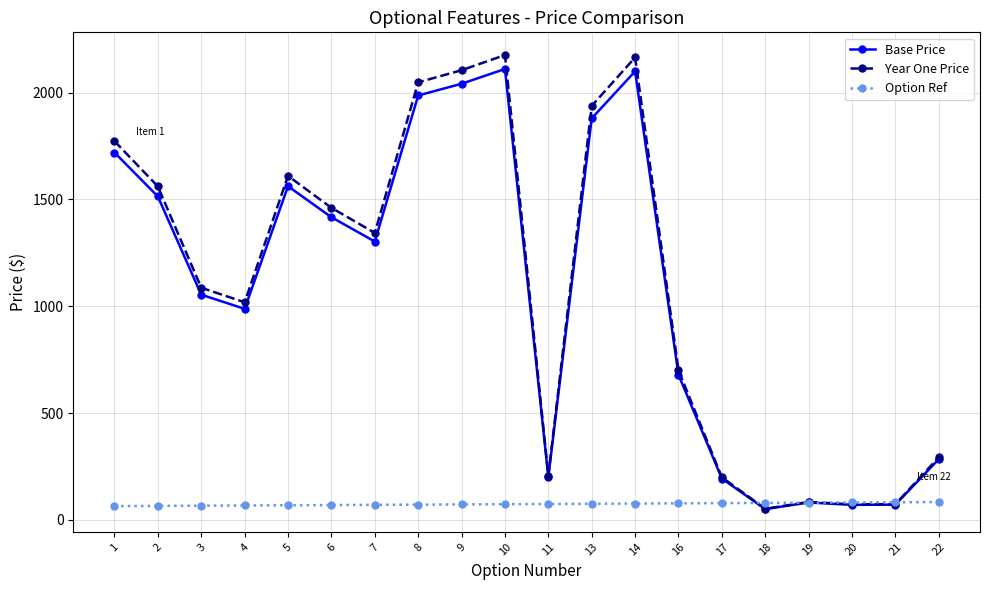

What is the difference between the maximum and second lowest values in the Option Ref series?

18.0